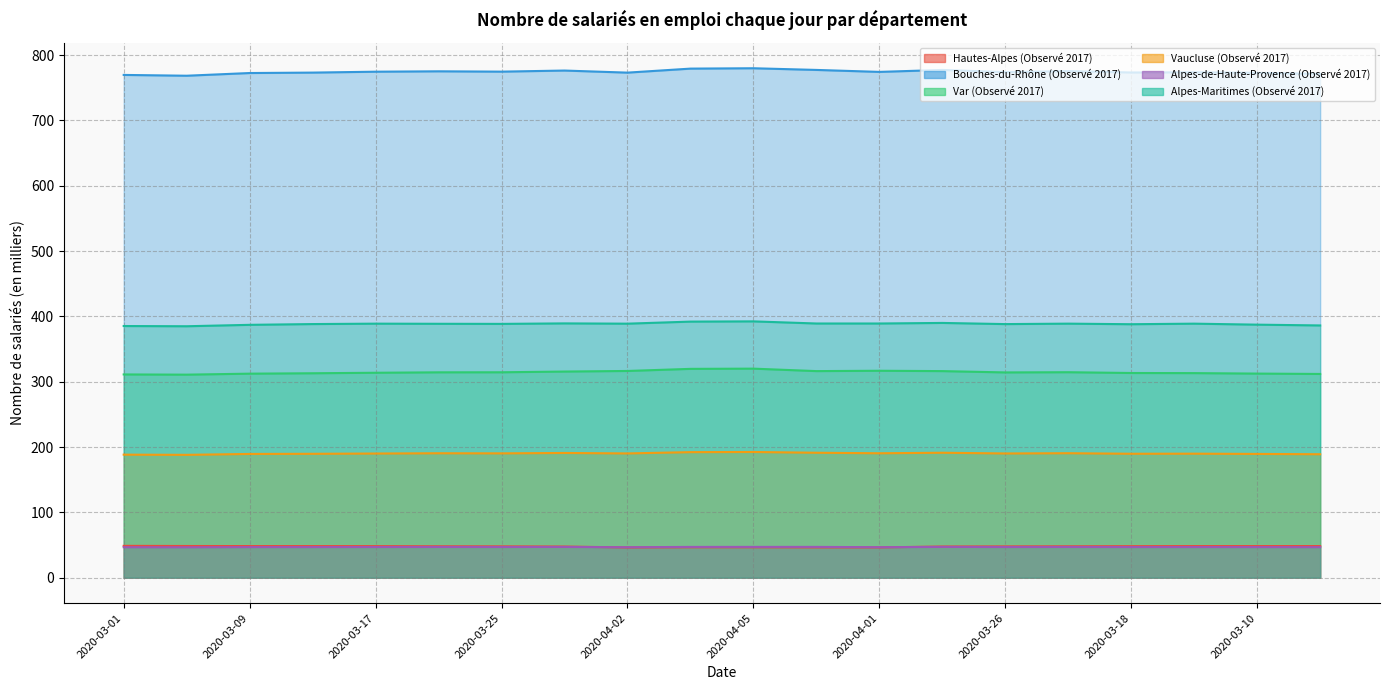

List the series in order of their peak value, highest first.

Bouches-du-Rhône (Observé 2017), Alpes-Maritimes (Observé 2017), Var (Observé 2017), Vaucluse (Observé 2017), Hautes-Alpes (Observé 2017), Alpes-de-Haute-Provence (Observé 2017)